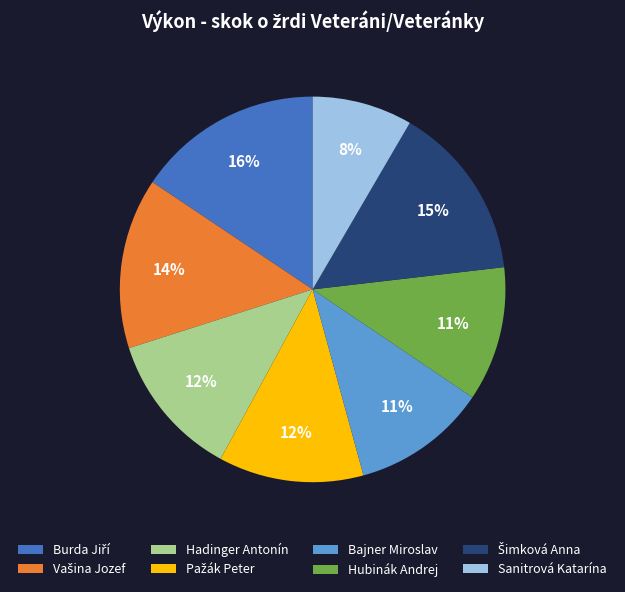

To the nearest percent, what is the average slice percentage?

12%